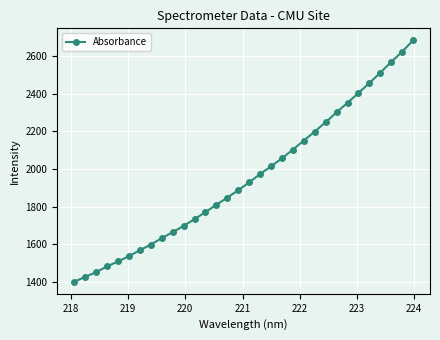

Count the number of data series in this chart.

1